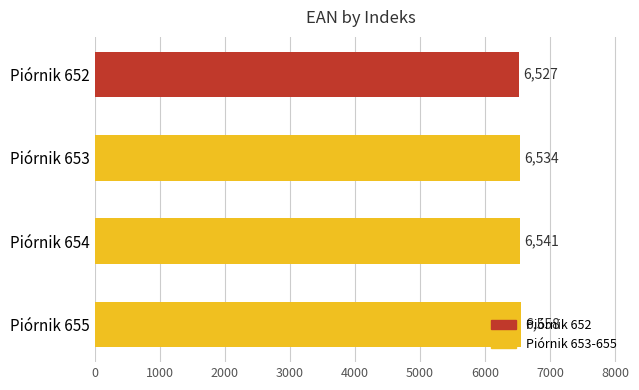

What is the value of the 2nd bar from the top?

6534